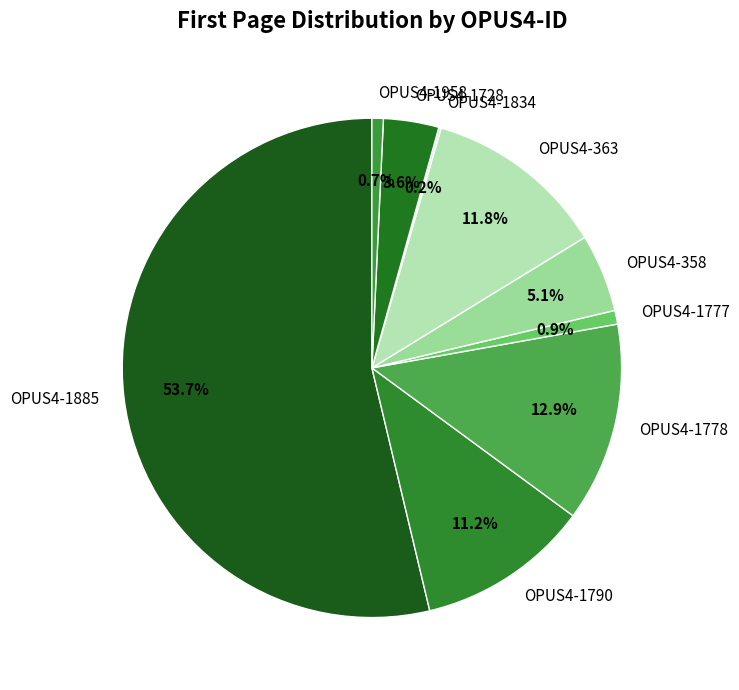

To the nearest percent, what portion does OPUS4-358 represent?

5%